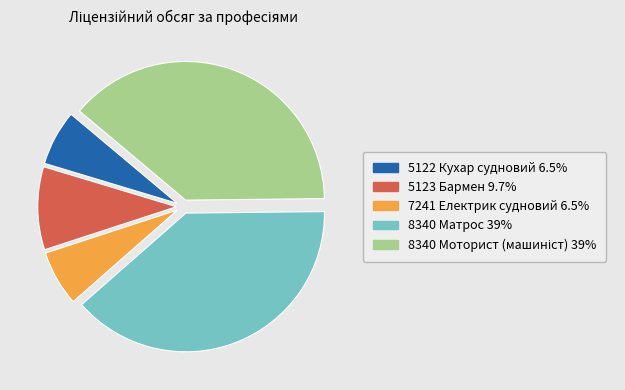

Between 5123 Бармен and 8340 Матрос, which is larger?

8340 Матрос